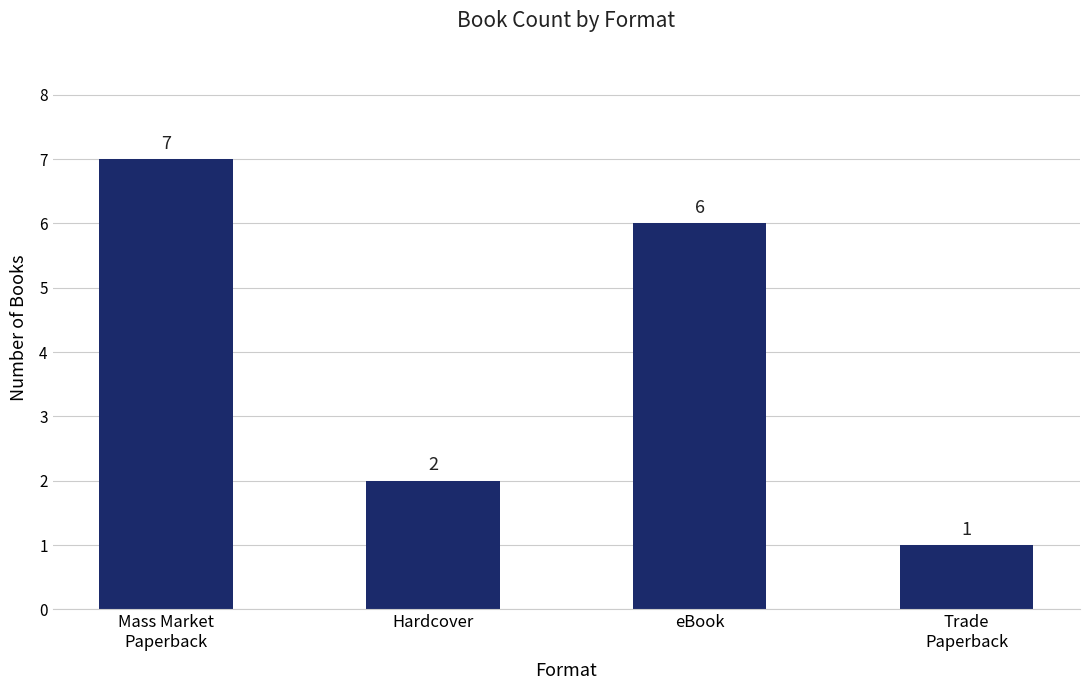

Which label corresponds to the largest value in the chart?

Mass Market
Paperback